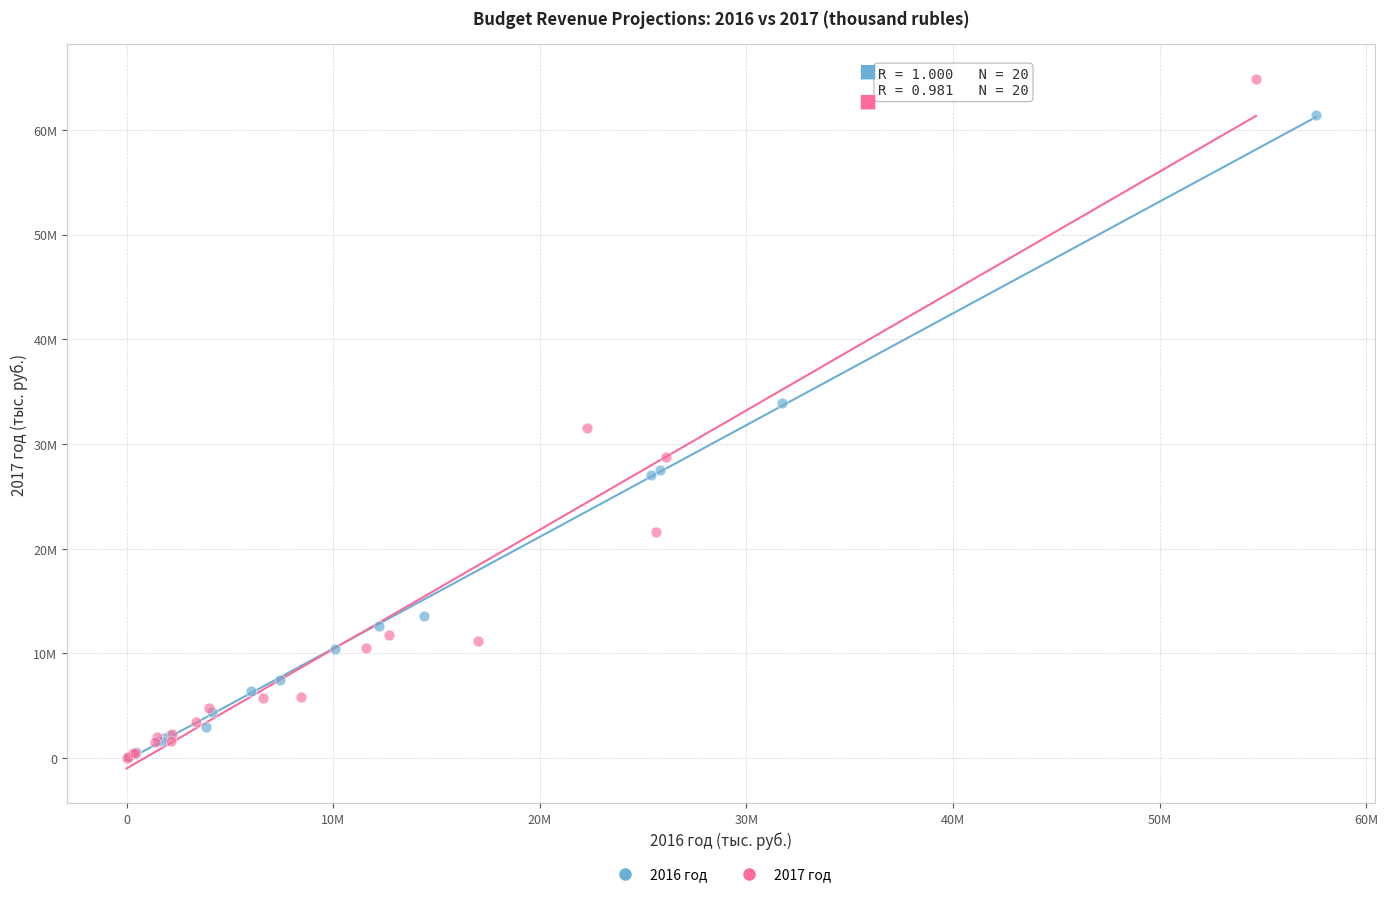

What are all the series names shown in the legend?

2016 год, 2017 год